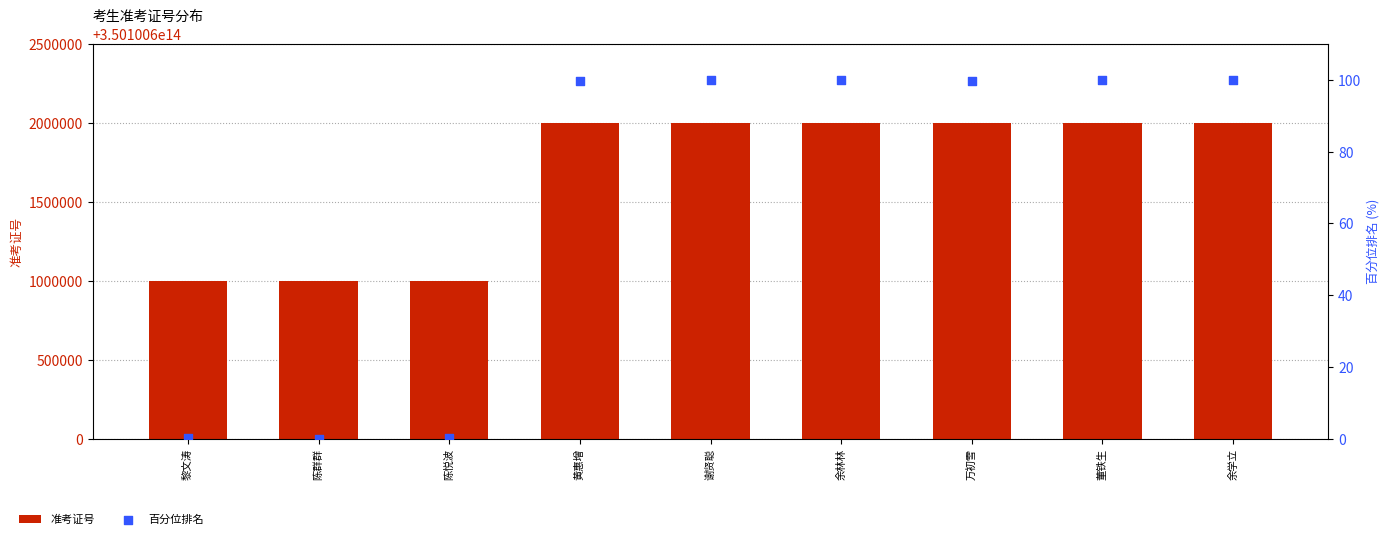

Is the value of 百分位排名 at 陈悦波 greater than the value of 准考证号 at 陈悦波?

No